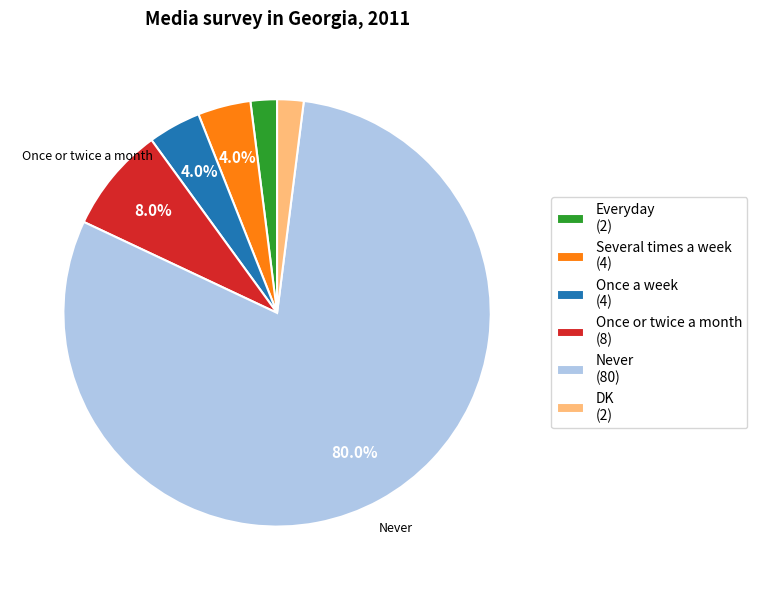

Does any single category account for the majority?

Yes